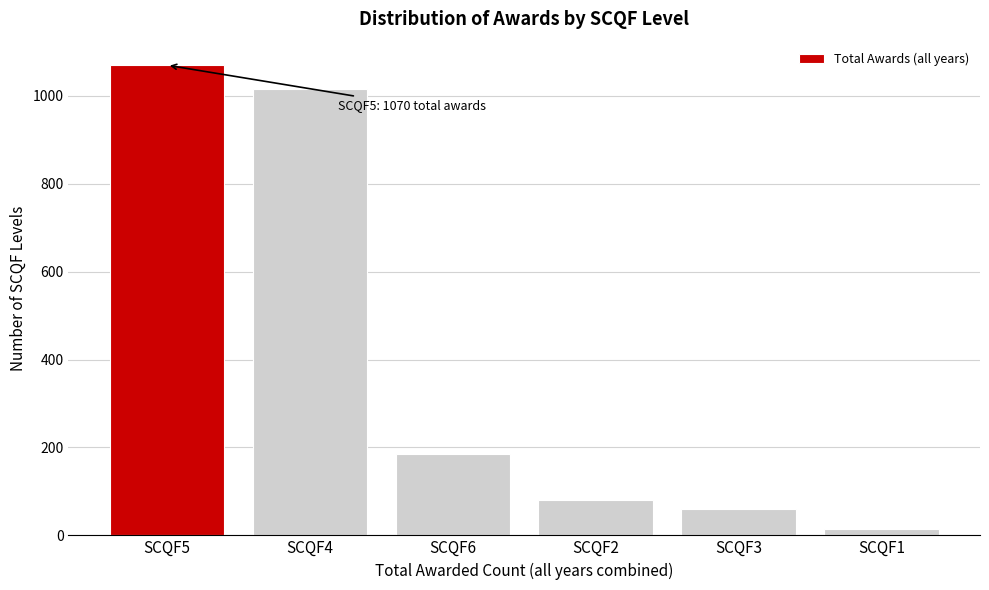

Reading right to left, extract all data points from this chart.

15	60	80	185	1015	1070